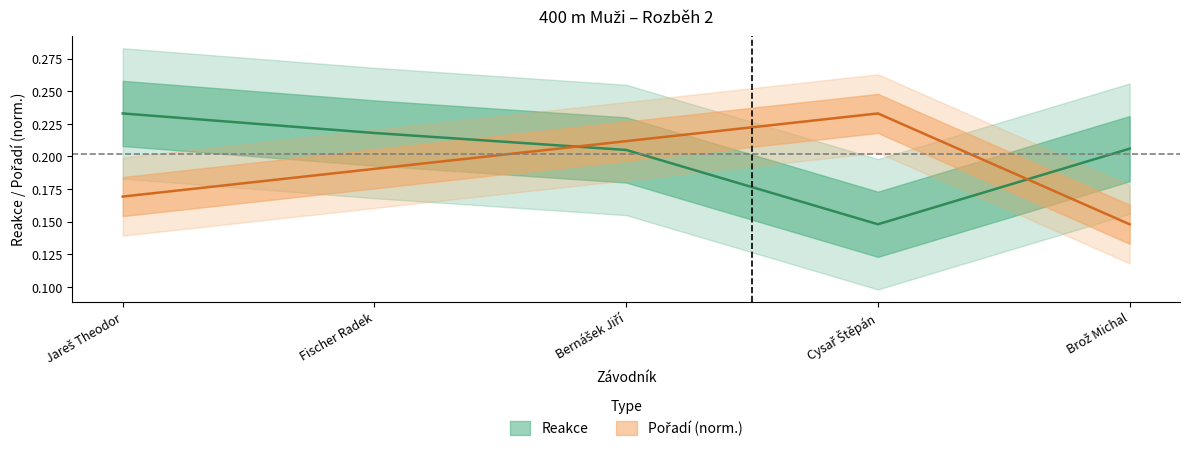

Reading right to left, list all the values displayed in this chart.

Reakce: 0.2	0.1	0.2	0.2	0.2
Pořadí: 0.1	0.2	0.2	0.2	0.2